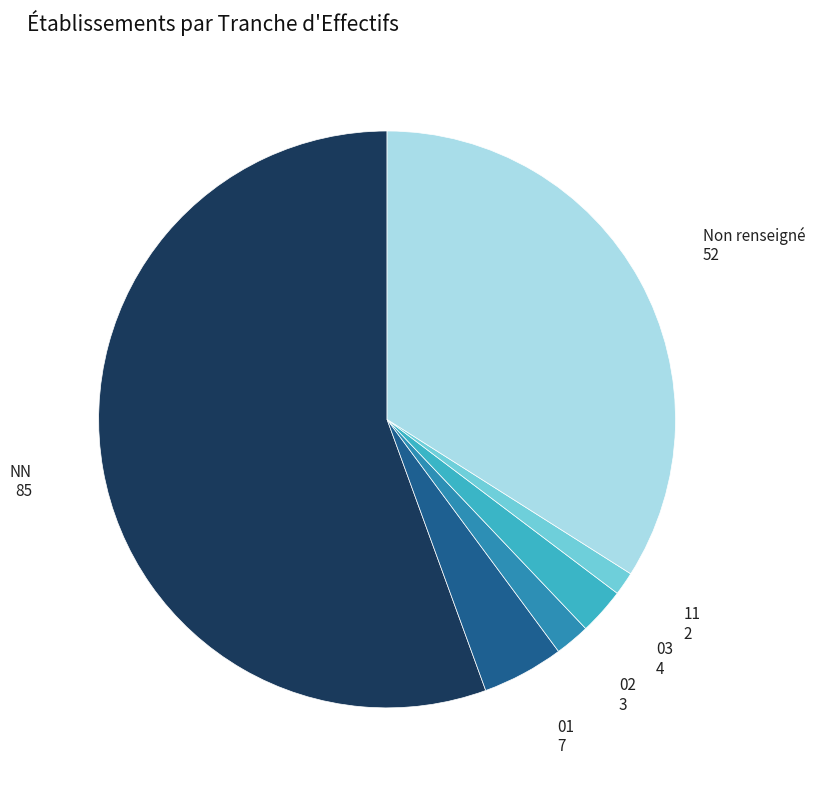

Which has a higher value, NN or 01?

NN